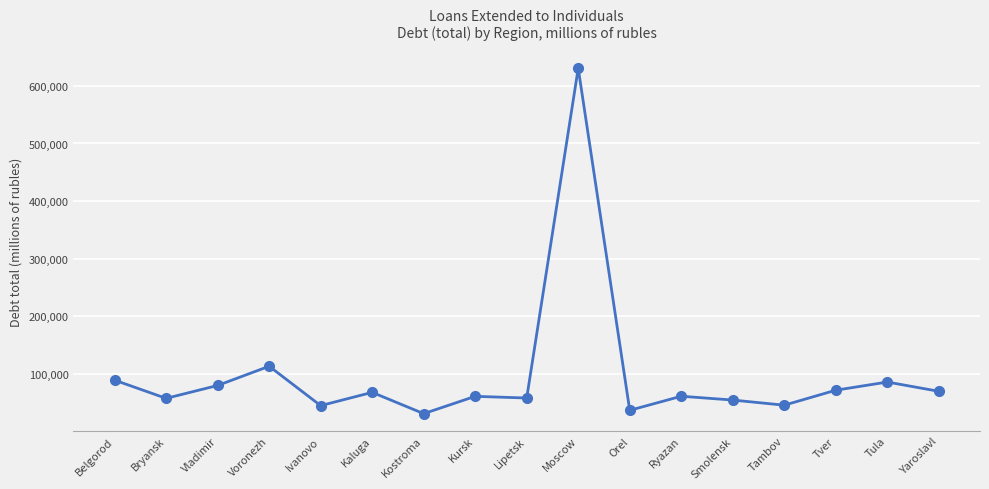

What is the label of the 11th point from the right?

Kostroma